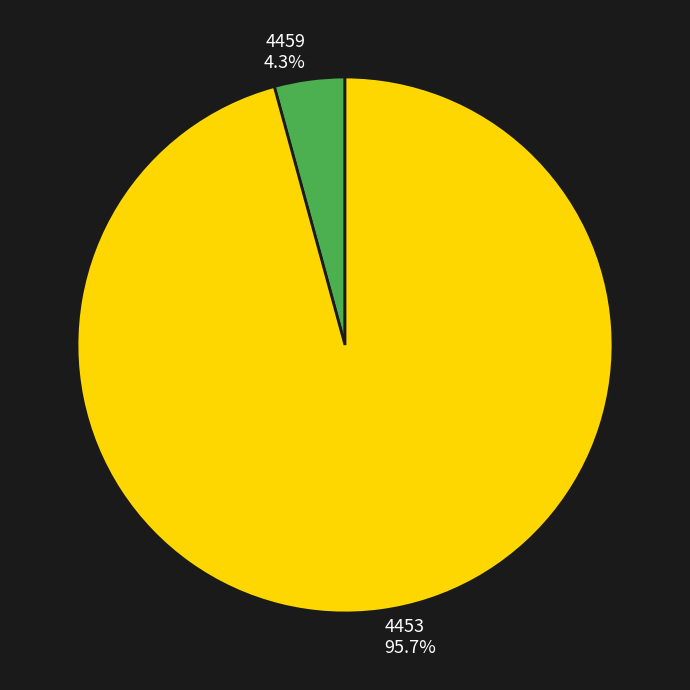

How many segments does this pie chart have?

2